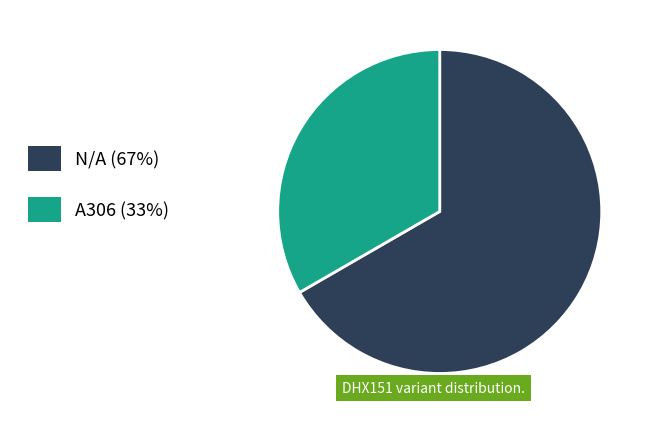

True or false: A306 accounts for 39% of the total.

False